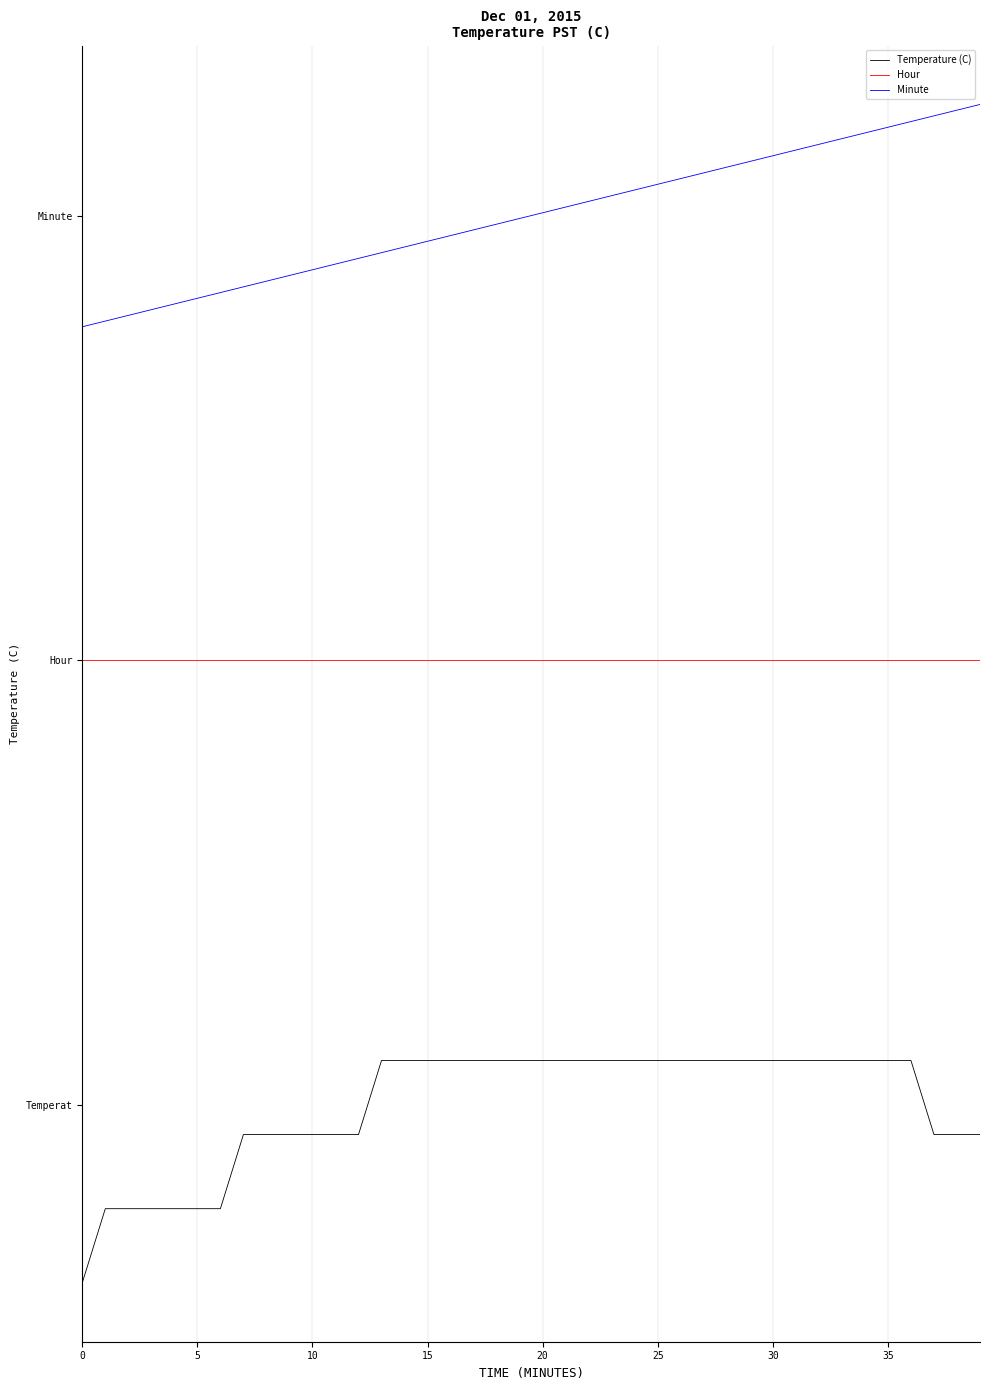

Does the chart have visible grid lines?

Yes